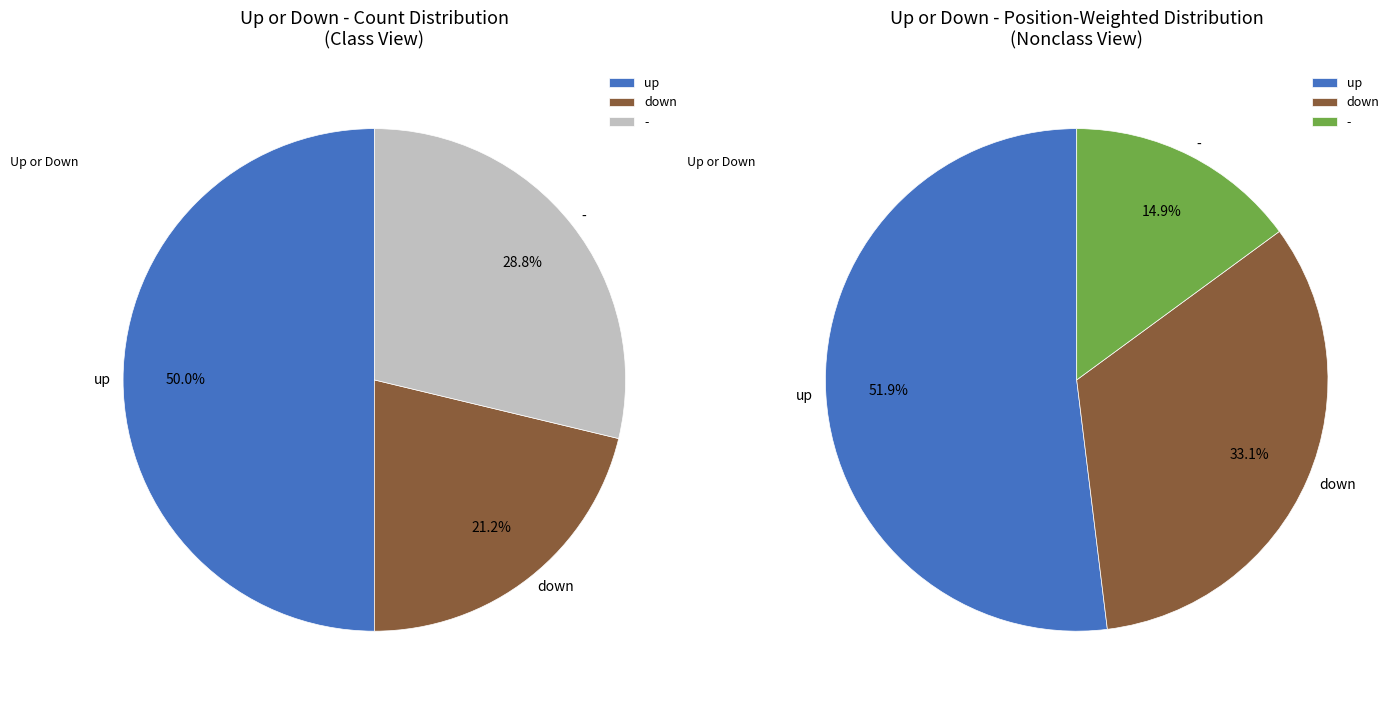

To the nearest percent, what is the difference between the largest and smallest slice percentages?

29%